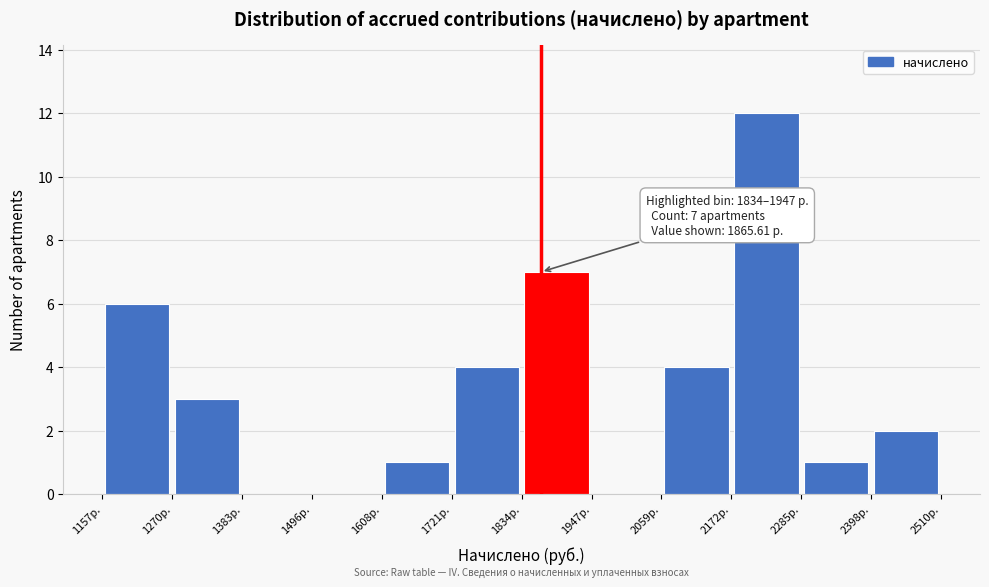

Over which range of the x-axis is the bar tallest?

2180 to 2280